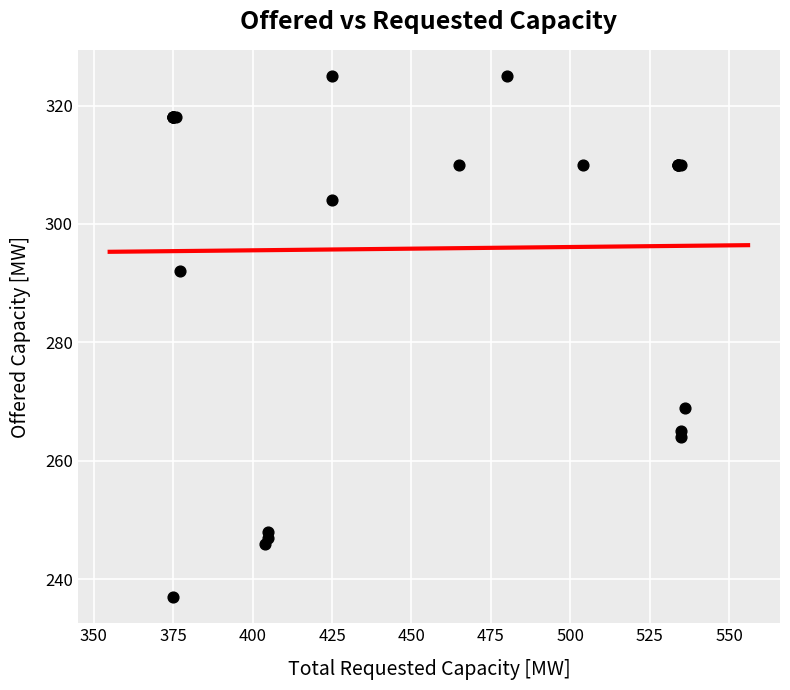

What Y value in the scatter plot is closest to 281?

292